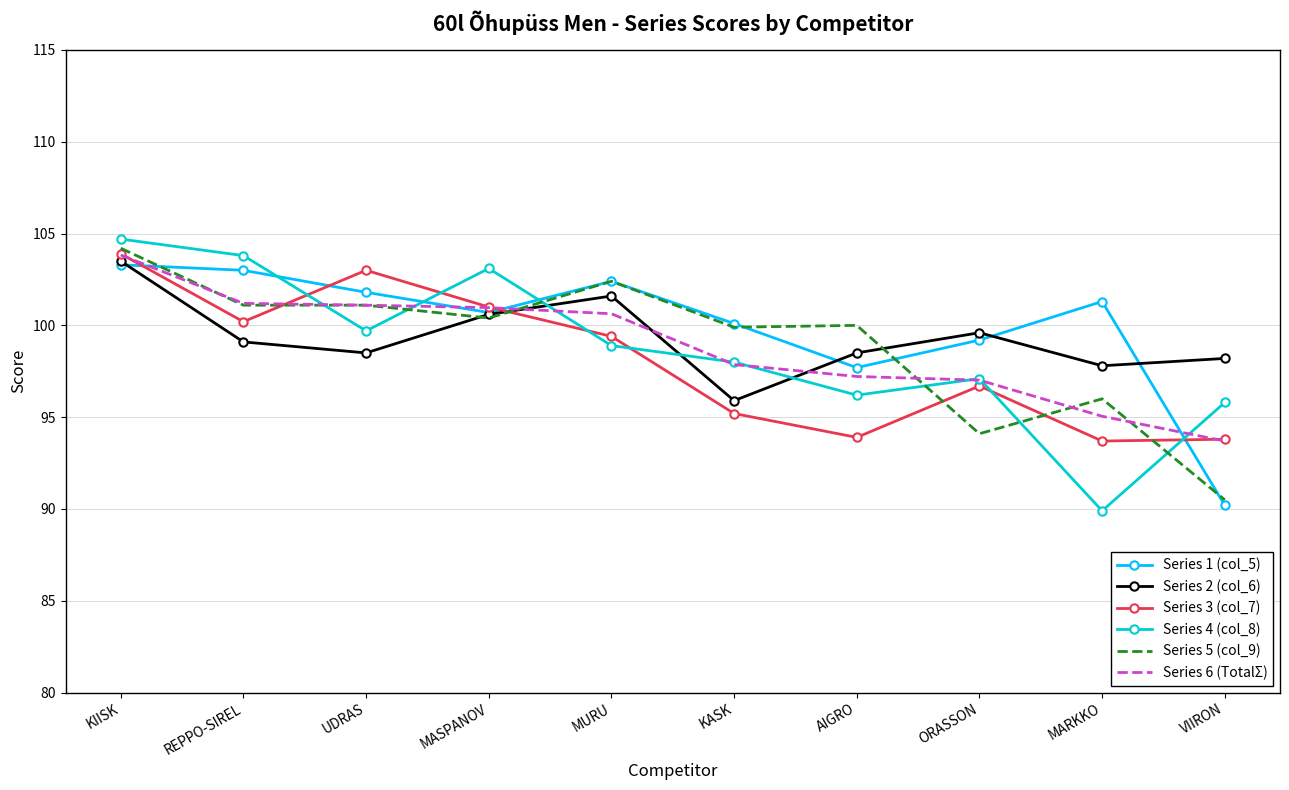

What is the average value of the Series 3 (col_7) series?

98.1